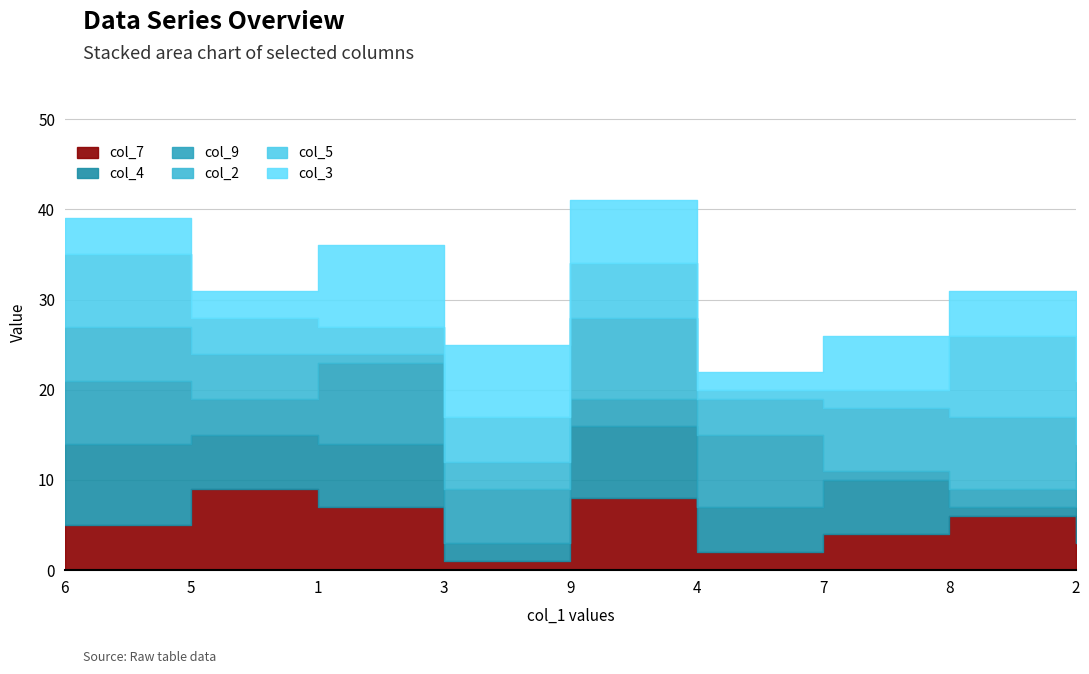

Is the value of col_9 at 2 greater than the value of col_4 at 3?

Yes